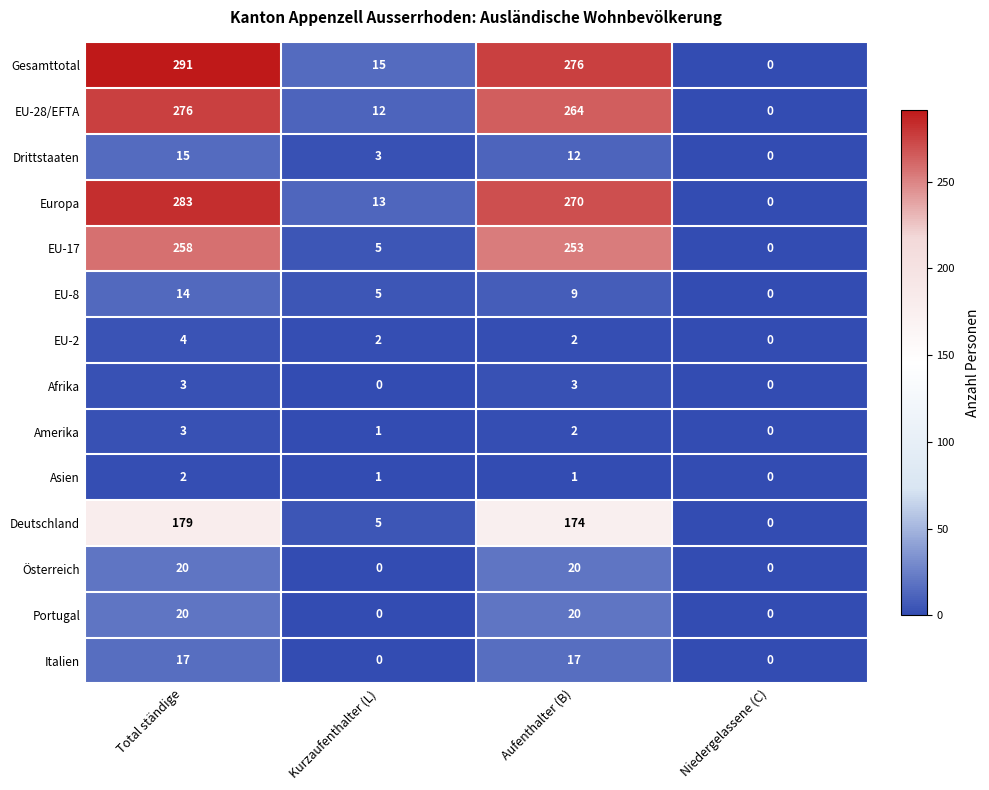

Which series has the largest total across all categories?

Gesamttotal